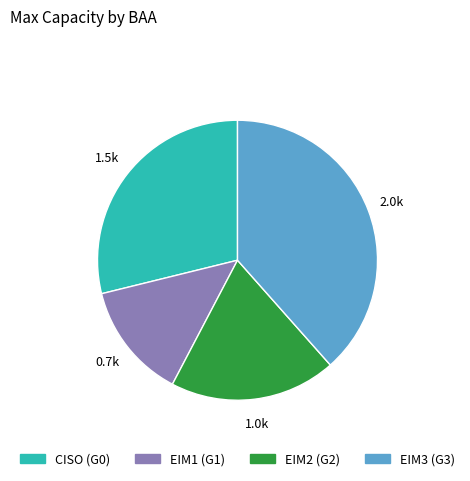

Which category has the smallest portion of the pie?

EIM1 (G1)